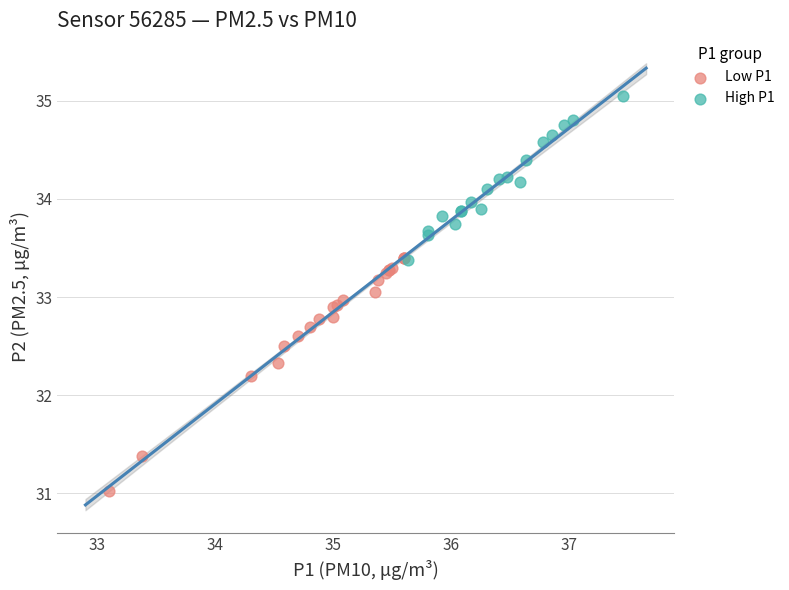

Which series contains the highest Y value?

High P1